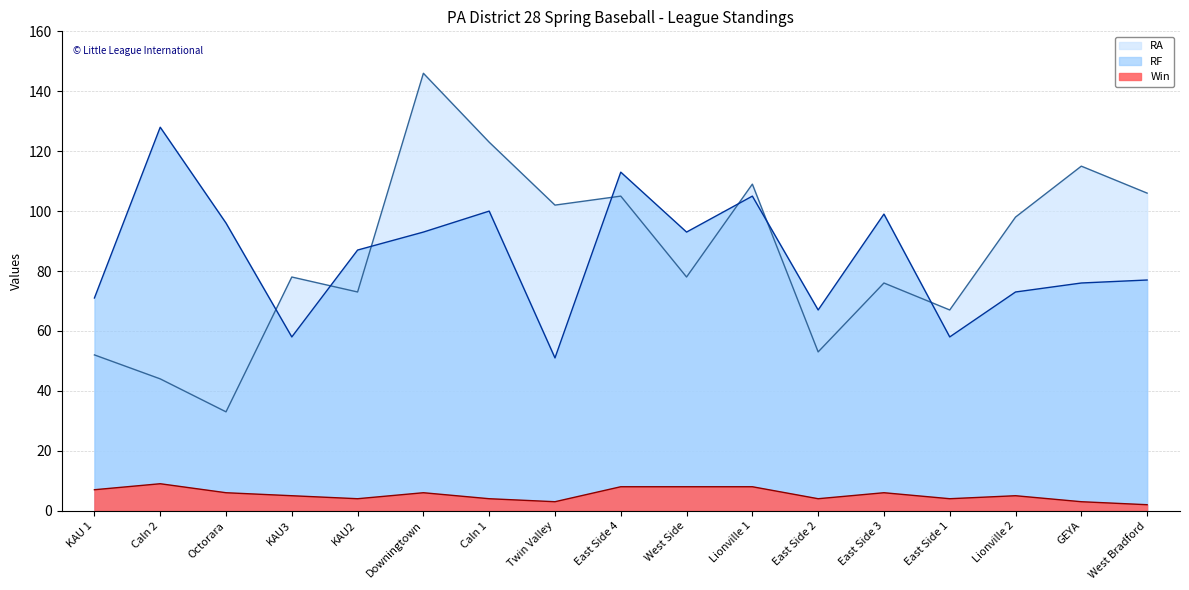

At which category does Win reach its first local peak?

Caln 2